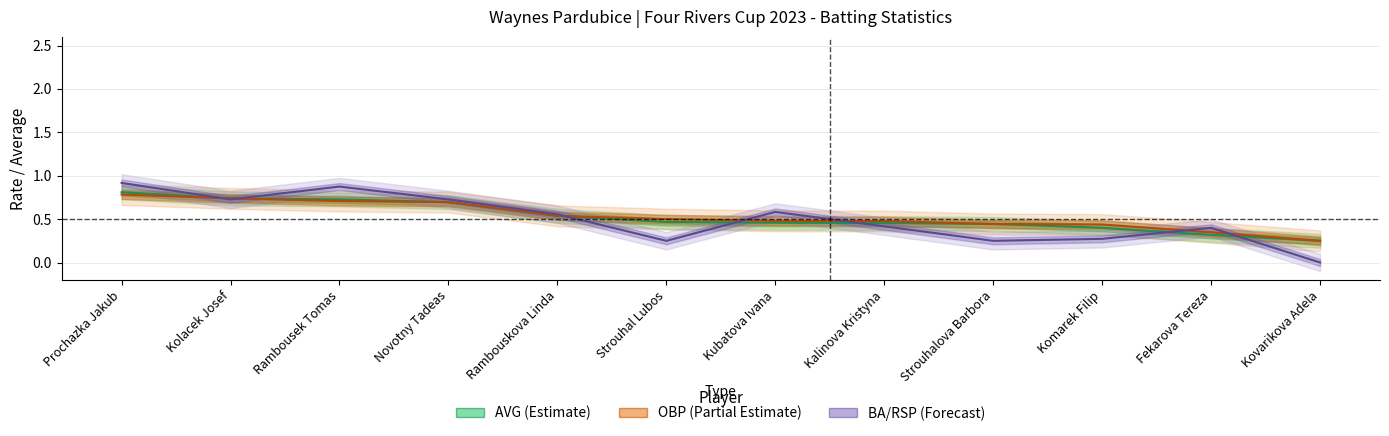

True or false: OBP and AVG intersect in this chart.

False